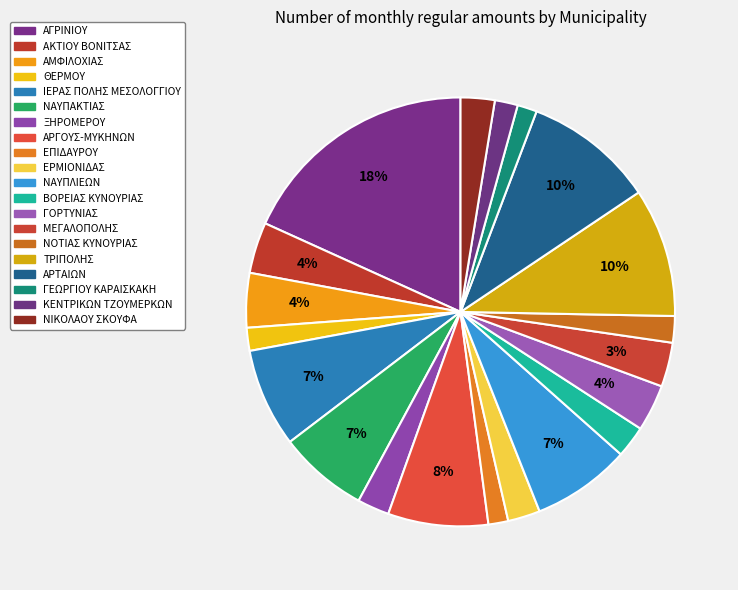

Rank the categories by value from lowest to highest.

ΓΕΩΡΓΙΟΥ ΚΑΡΑΙΣΚΑΚΗ, ΕΠΙΔΑΥΡΟΥ, ΚΕΝΤΡΙΚΩΝ ΤΖΟΥΜΕΡΚΩΝ, ΘΕΡΜΟΥ, ΝΟΤΙΑΣ ΚΥΝΟΥΡΙΑΣ, ΒΟΡΕΙΑΣ ΚΥΝΟΥΡΙΑΣ, ΞΗΡΟΜΕΡΟΥ, ΕΡΜΙΟΝΙΔΑΣ, ΝΙΚΟΛΑΟΥ ΣΚΟΥΦΑ, ΜΕΓΑΛΟΠΟΛΗΣ, ΓΟΡΤΥΝΙΑΣ, ΑΚΤΙΟΥ ΒΟΝΙΤΣΑΣ, ΑΜΦΙΛΟΧΙΑΣ, ΝΑΥΠΑΚΤΙΑΣ, ΝΑΥΠΛΙΕΩΝ, ΙΕΡΑΣ ΠΟΛΗΣ ΜΕΣΟΛΟΓΓΙΟΥ, ΑΡΓΟΥΣ-ΜΥΚΗΝΩΝ, ΤΡΙΠΟΛΗΣ, ΑΡΤΑΙΩΝ, ΑΓΡΙΝΙΟΥ